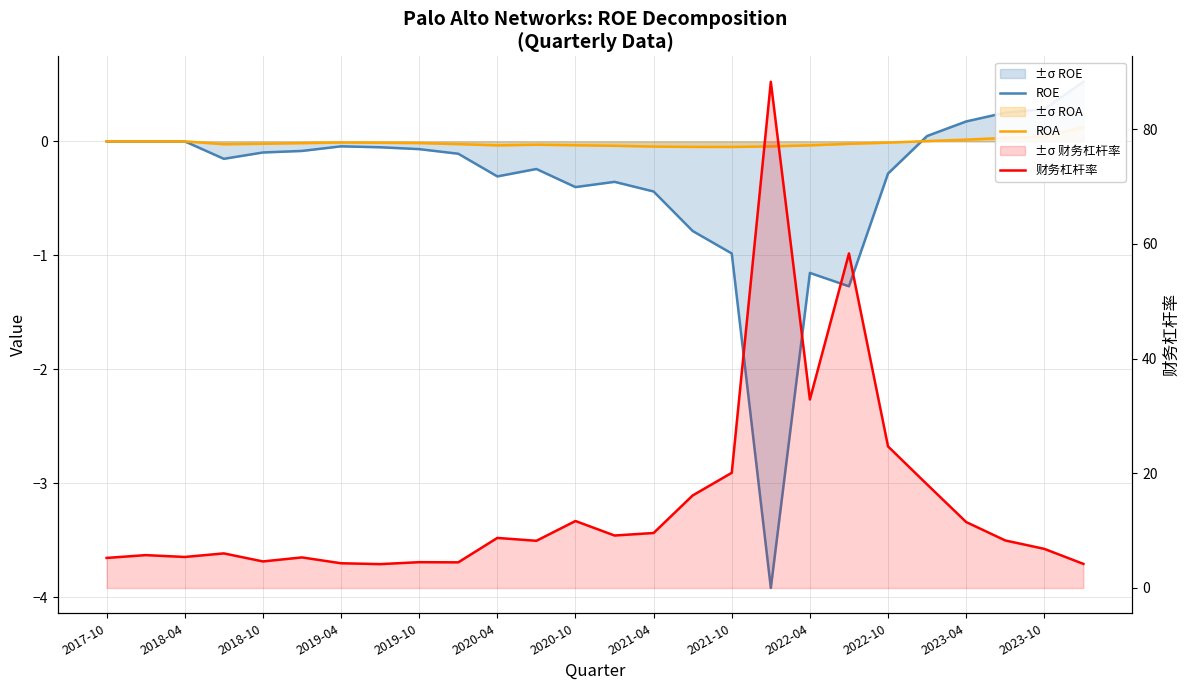

At which category is the sum across all series the highest?

17